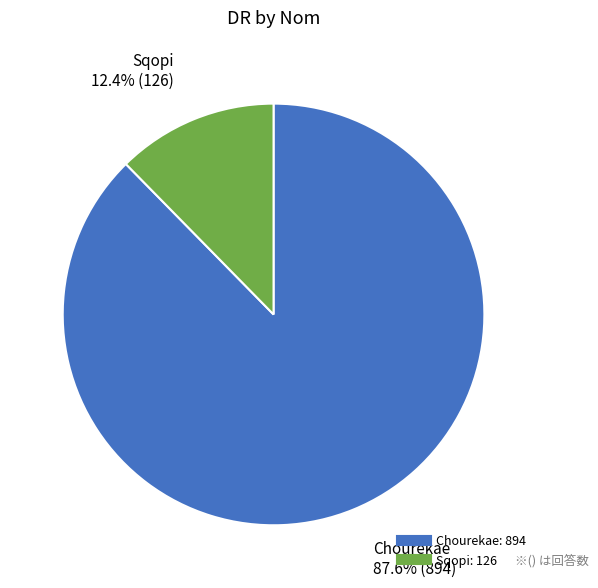

Does Sqopi account for over 50% of the chart?

No